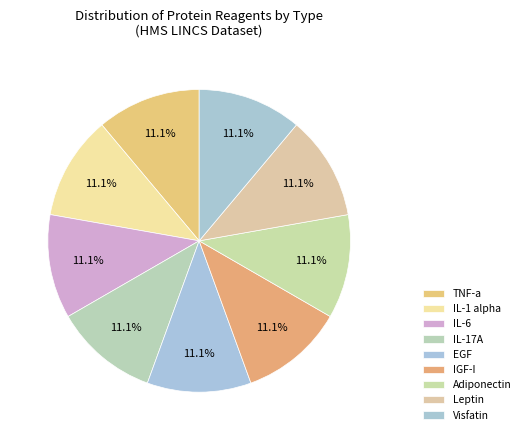

Which slice is the smallest?

TNF-a